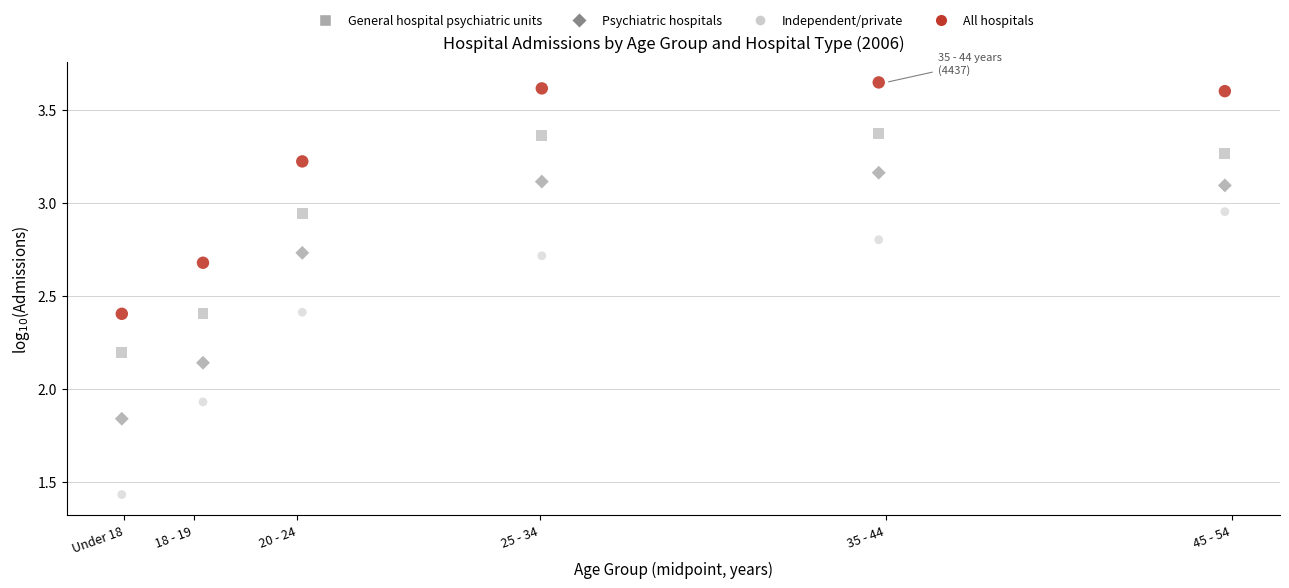

Which series reaches the maximum Y coordinate?

All hospitals